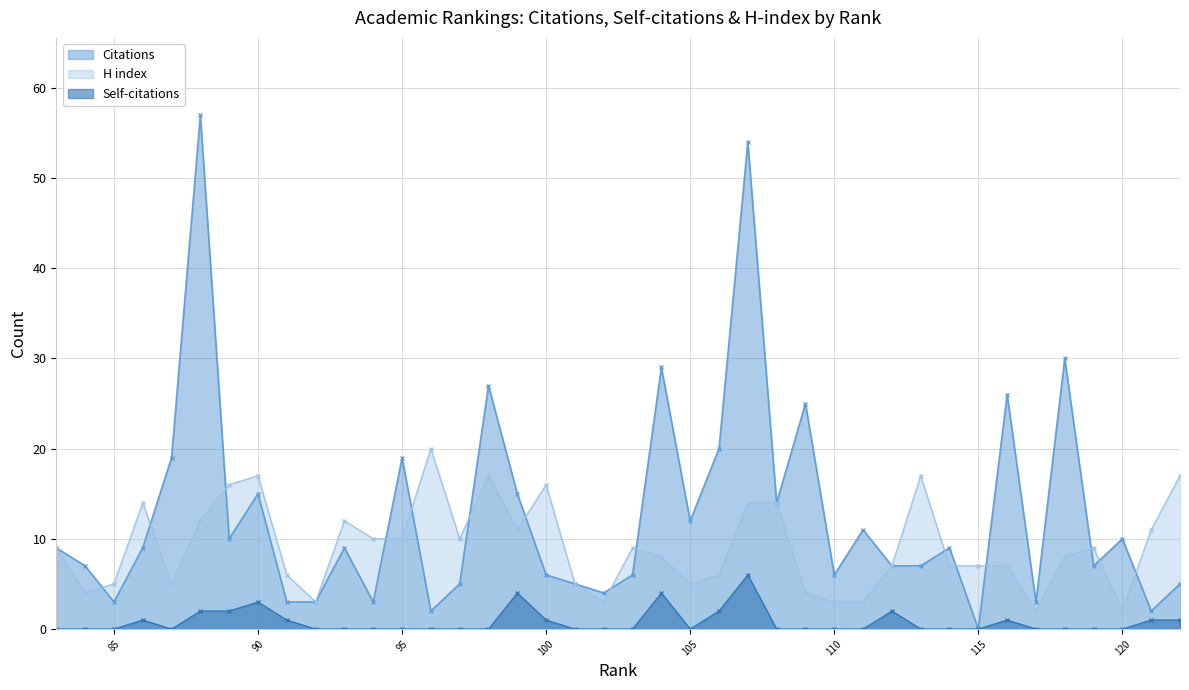

In Self-citations line, how many points are lower than both neighbors (excluding endpoints)?

2